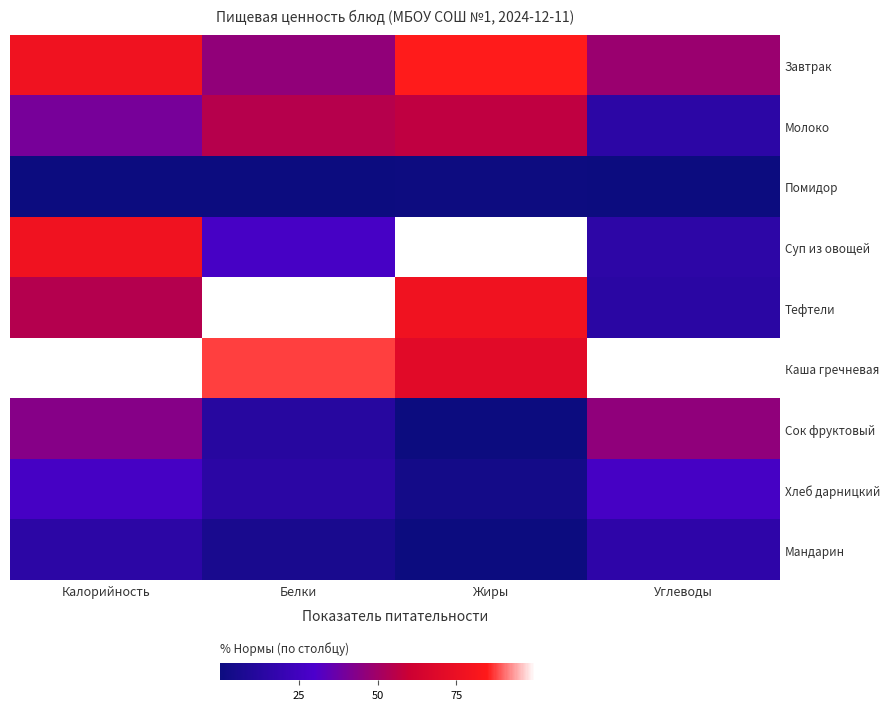

Between Углеводы and Белки, which is larger?

Углеводы